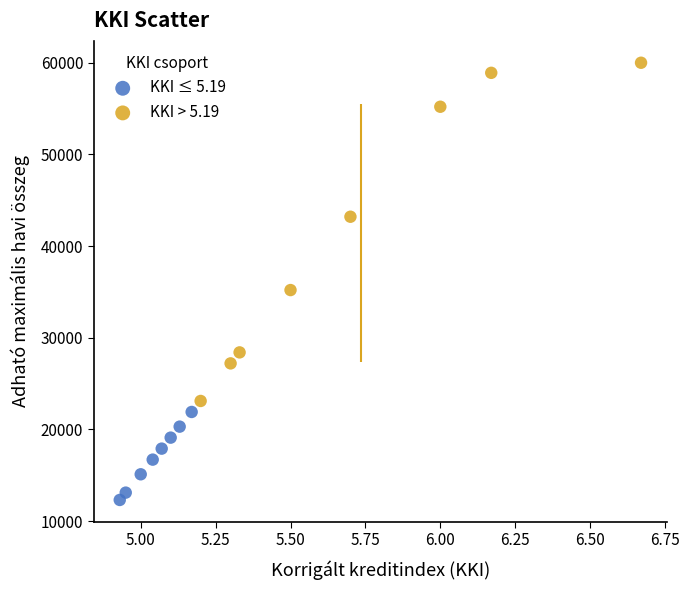

Which series has the widest spread of Y values?

KKI > 5.19